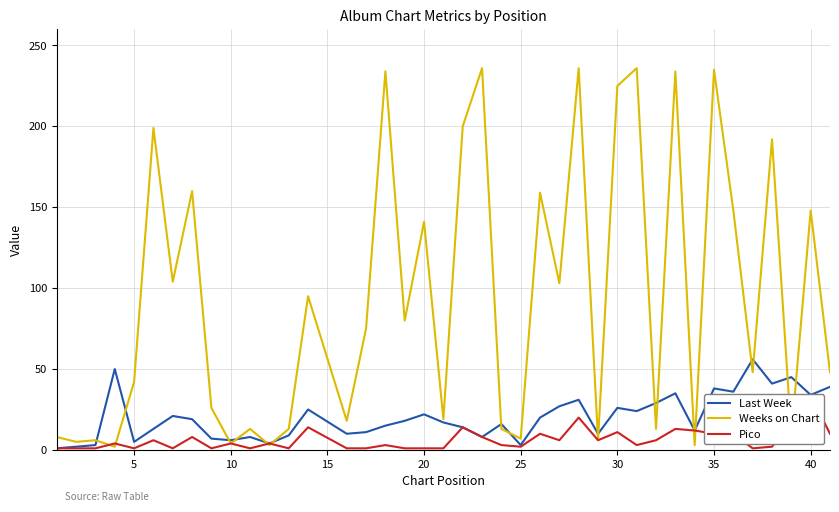

How many intersections are there between Weeks on Chart and Last Week?

18